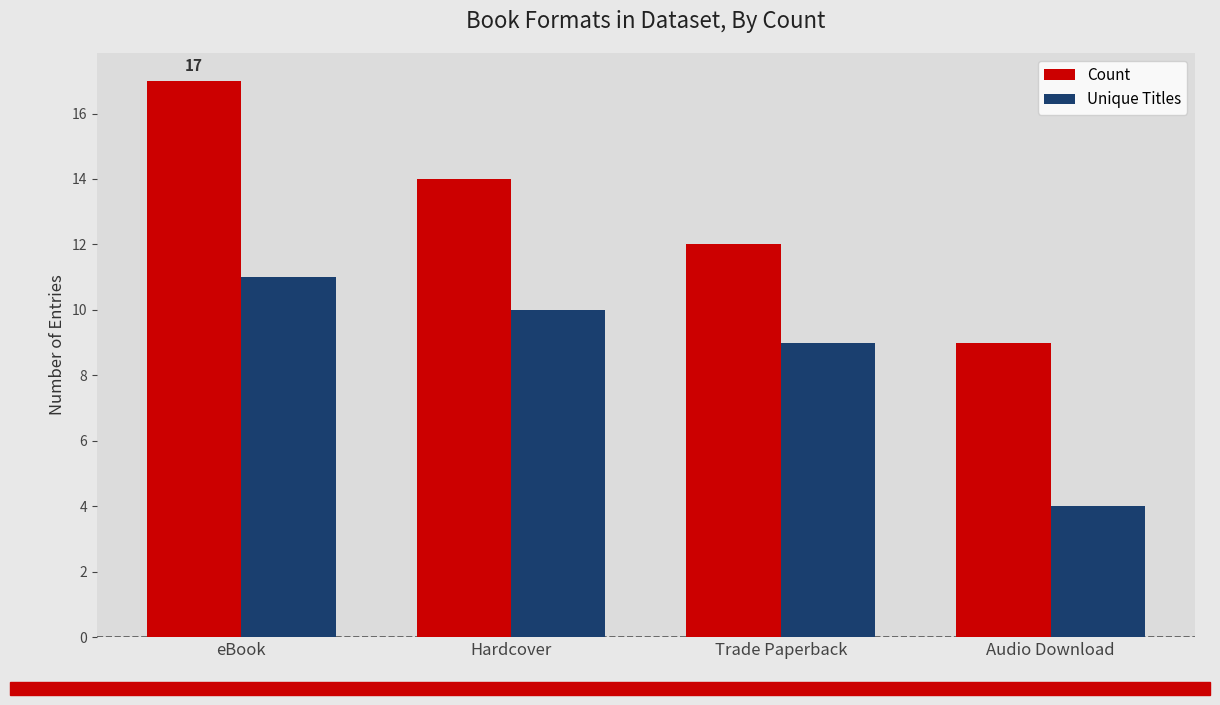

The Count series shows 8 at eBook. True or false?

False